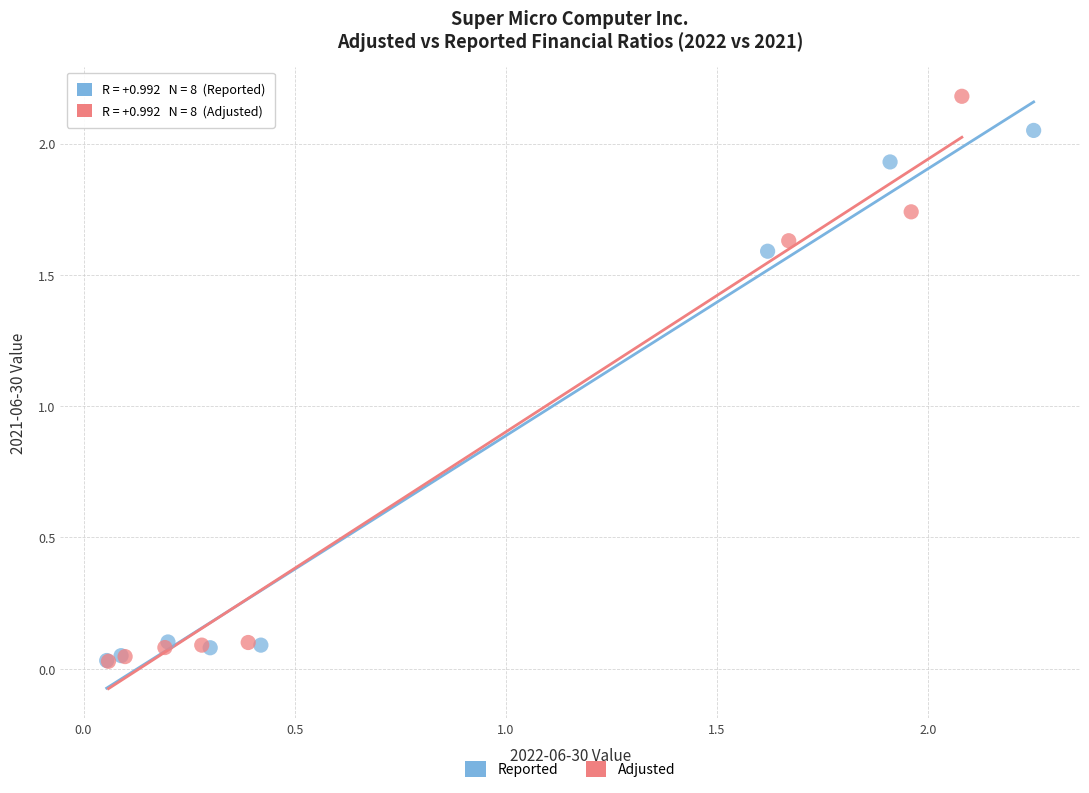

What are all the series names shown in the legend?

Reported, Adjusted